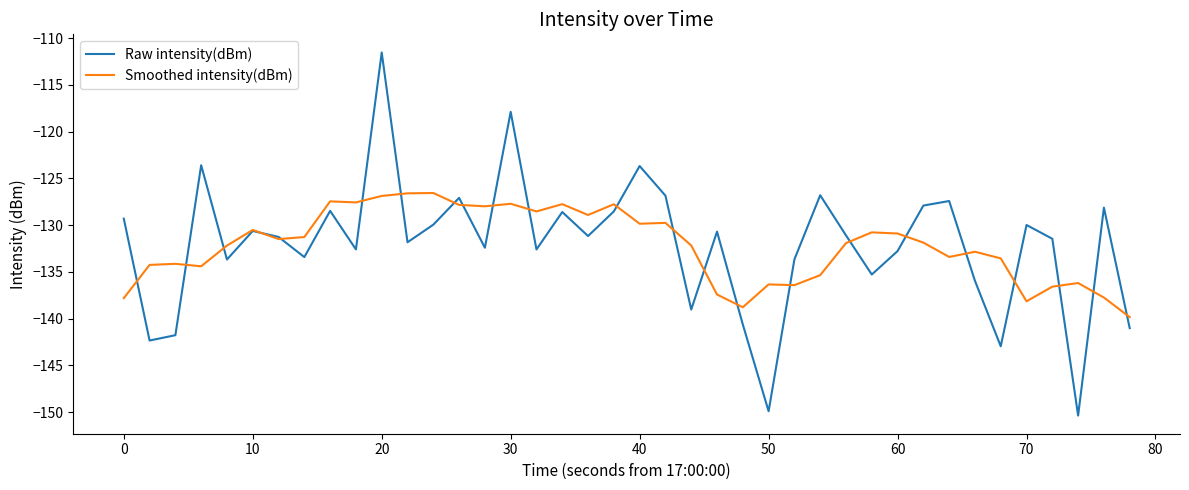

What is the lowest value of the Smoothed intensity(dBm) series?

-139.8